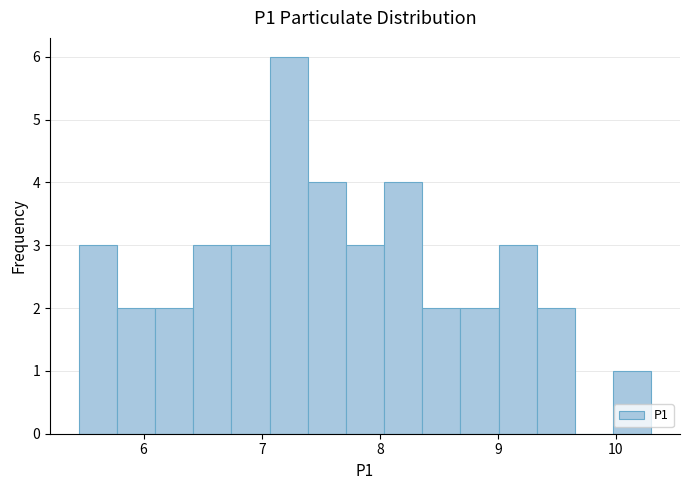

Read against the x-axis, roughly where is the centre of the tallest bar?

7.2